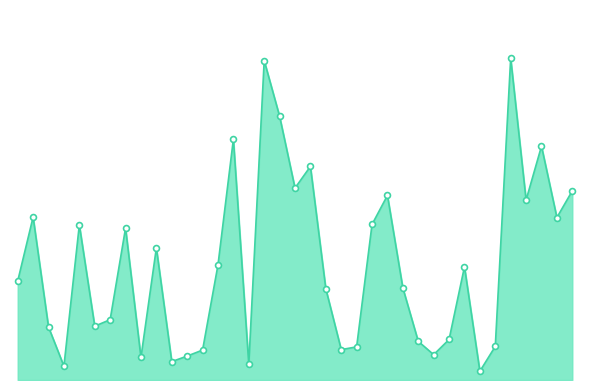

Does the chart have visible grid lines?

No